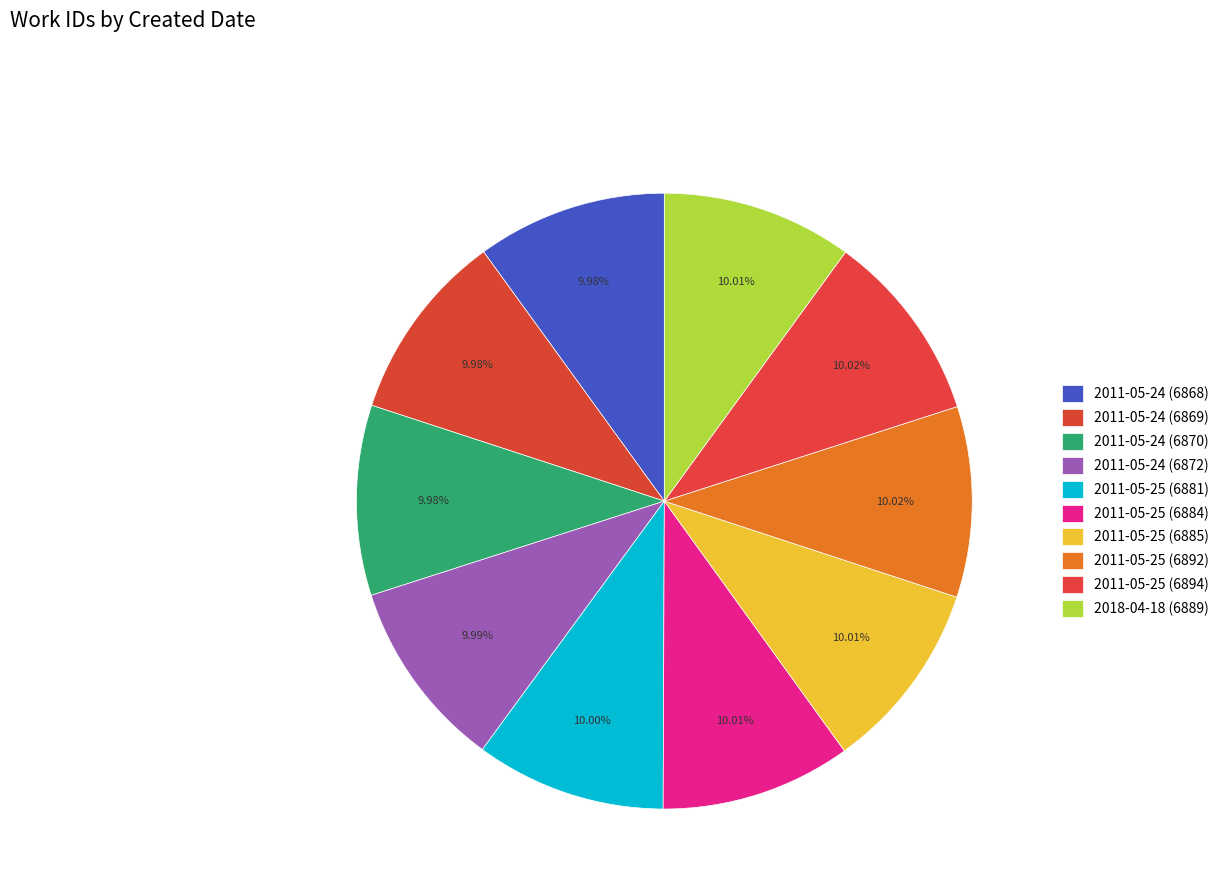

How many segments does this pie chart have?

10